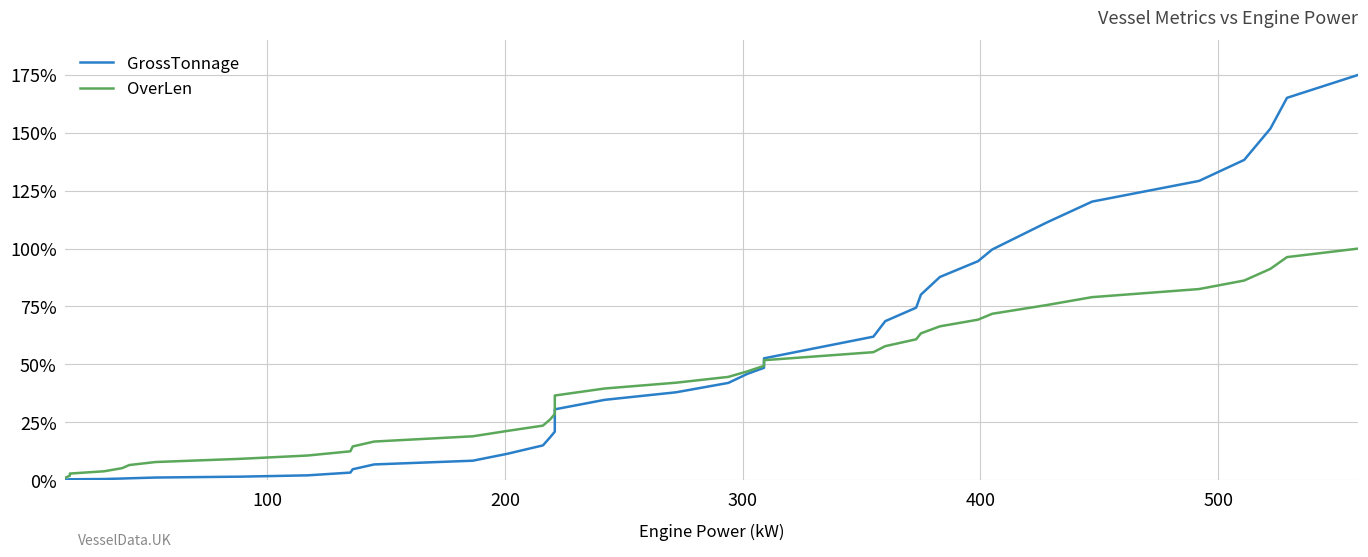

How many lines are shown in the chart?

2